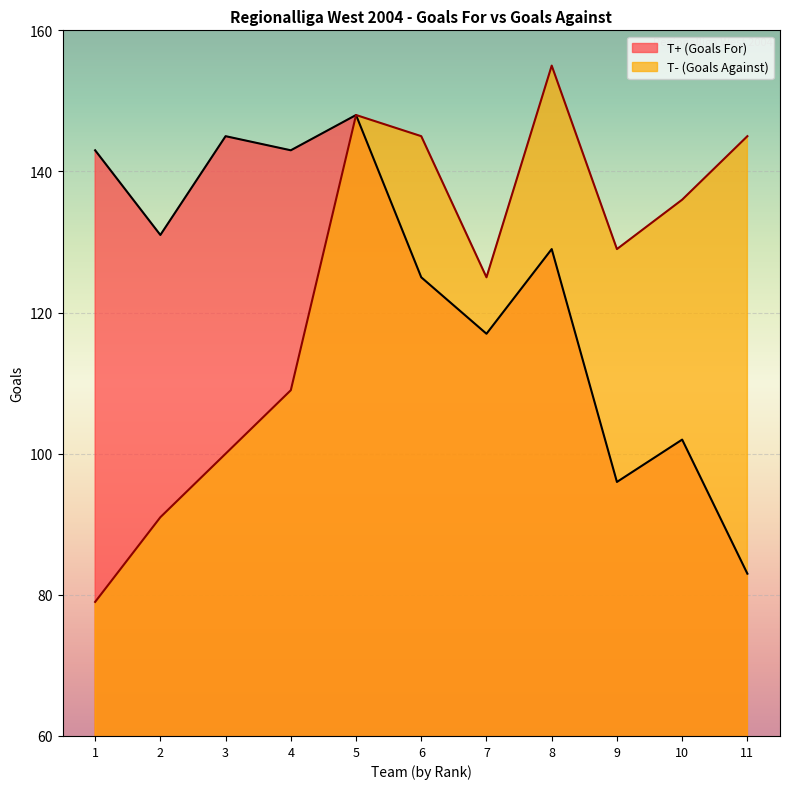

Which category has the highest value in the T- (Goals Against) series?

8